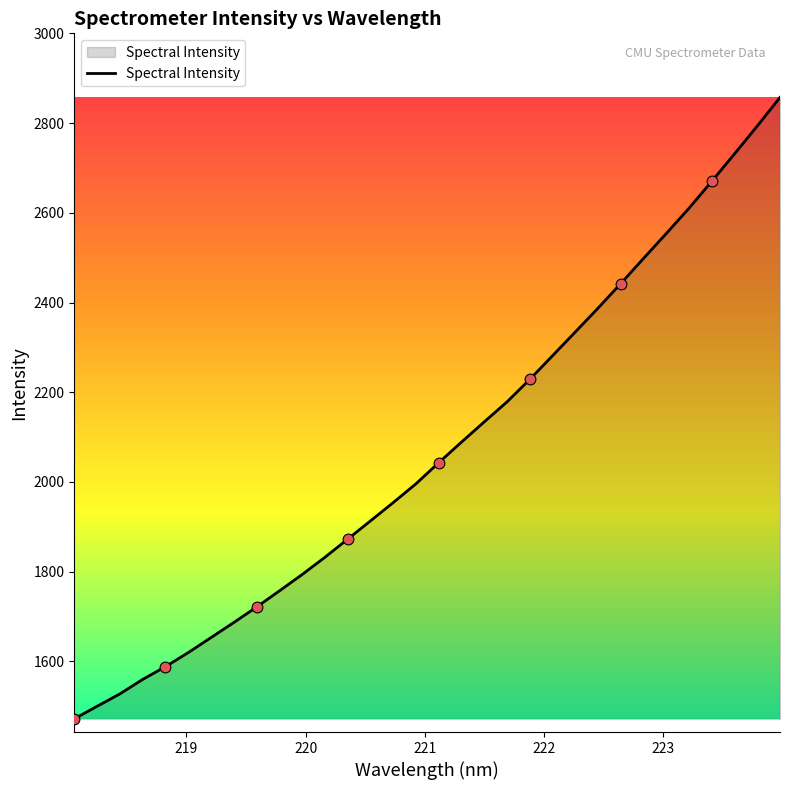

What is the difference between the maximum and minimum values?

1385.4